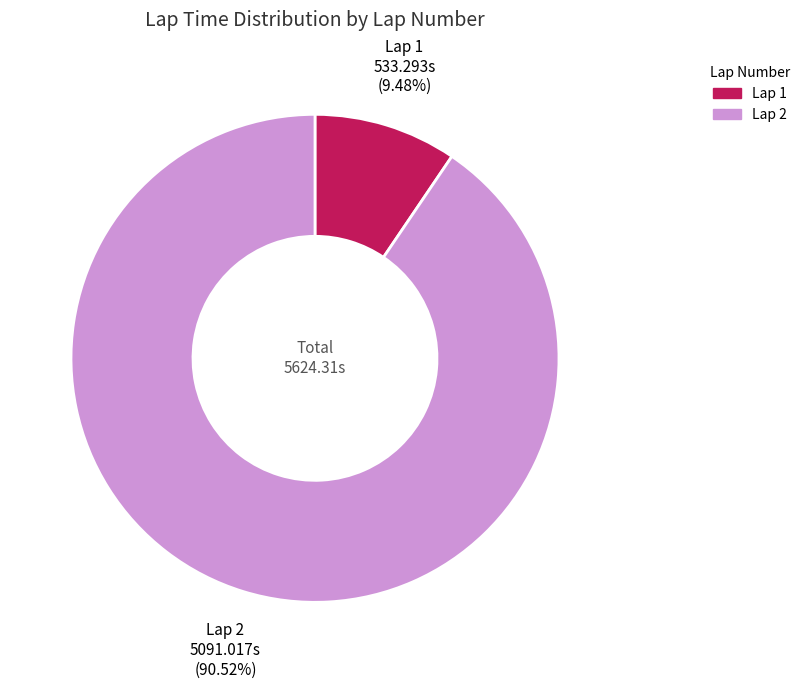

To the nearest percent, what is the difference between the largest and smallest slice percentages?

81%